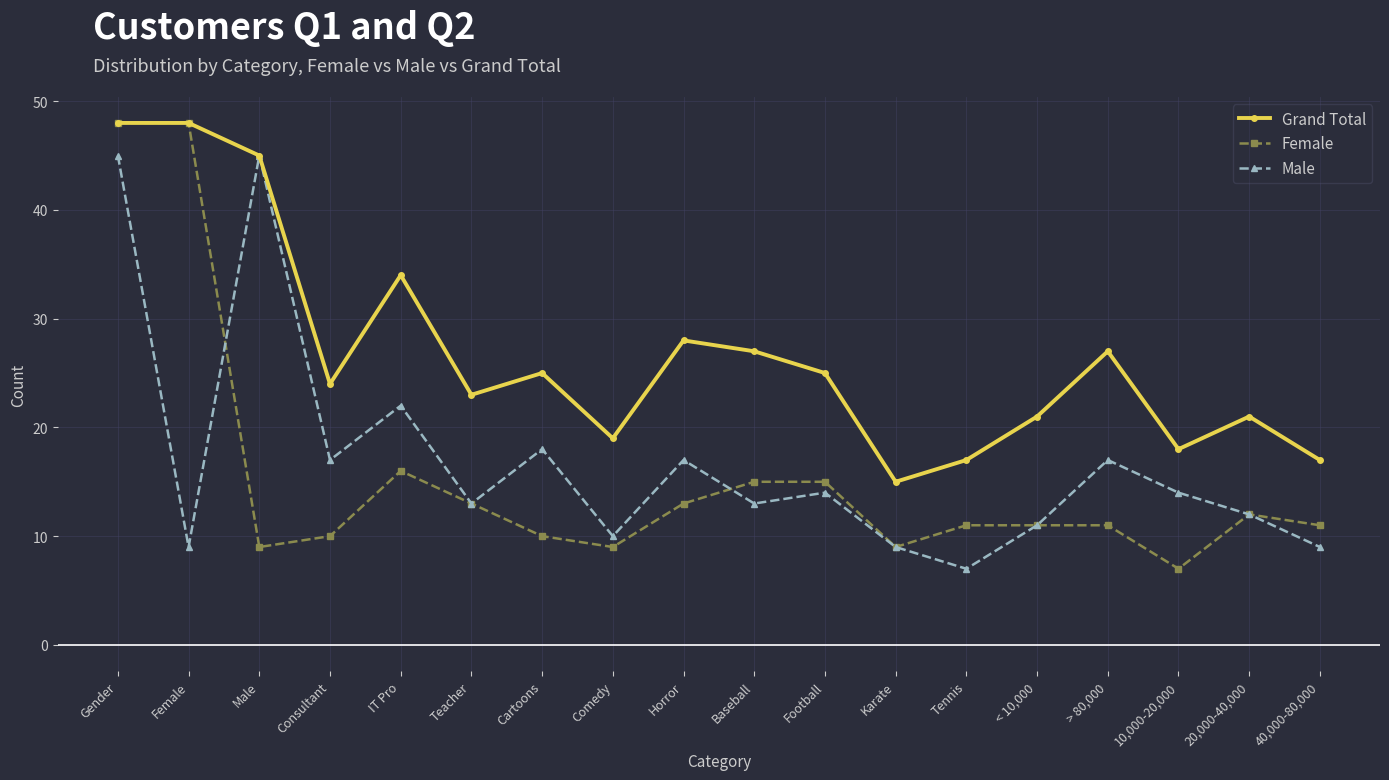

What is the label of the 13th point from the left?

Tennis